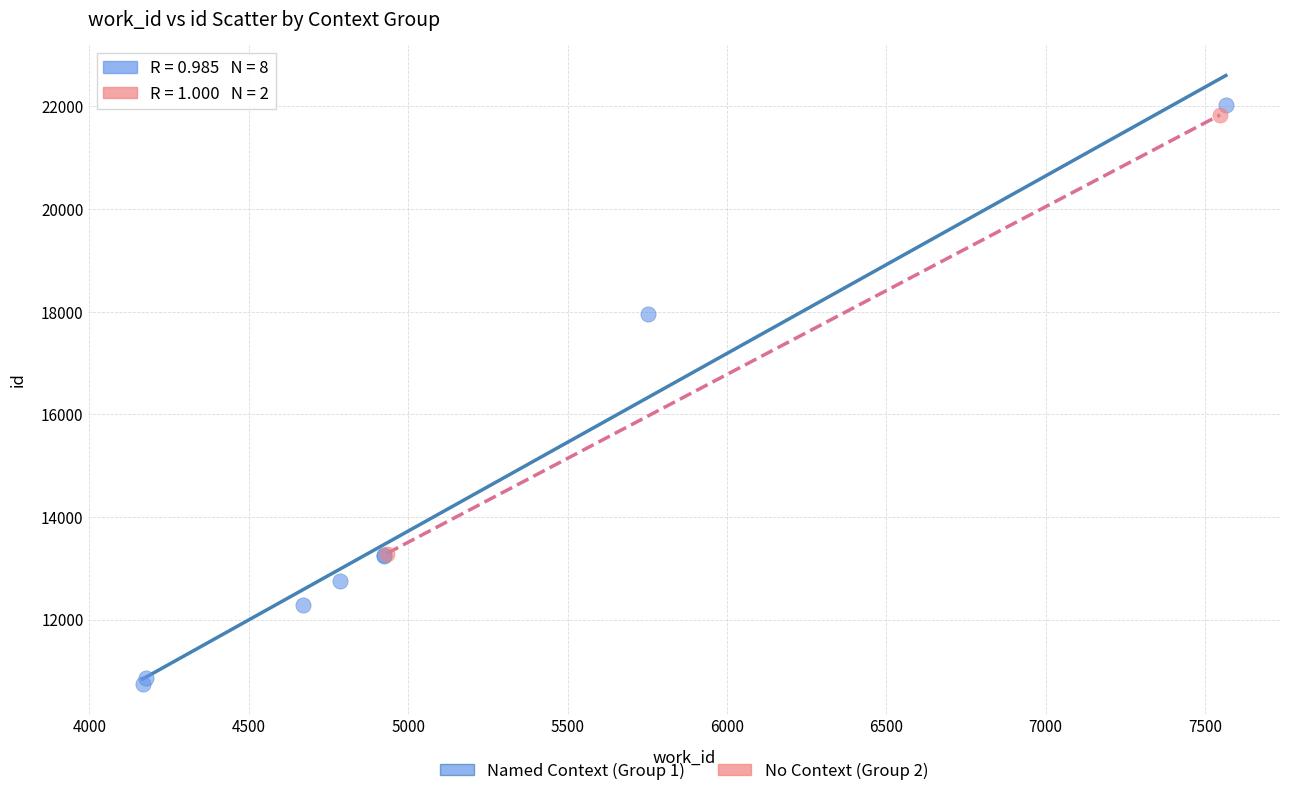

Which series contains the highest Y value?

Named Context (Group 1)